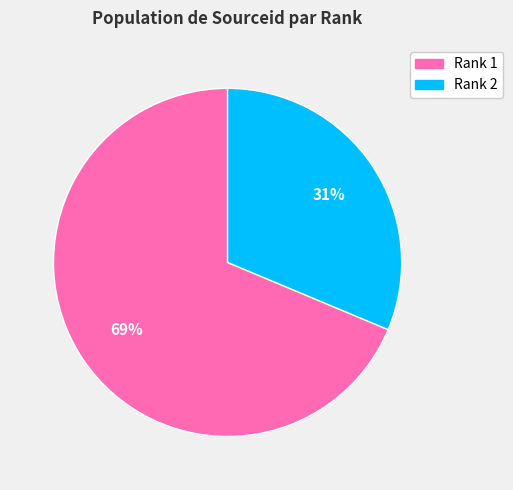

Is there any slice that represents more than half of the pie?

Yes